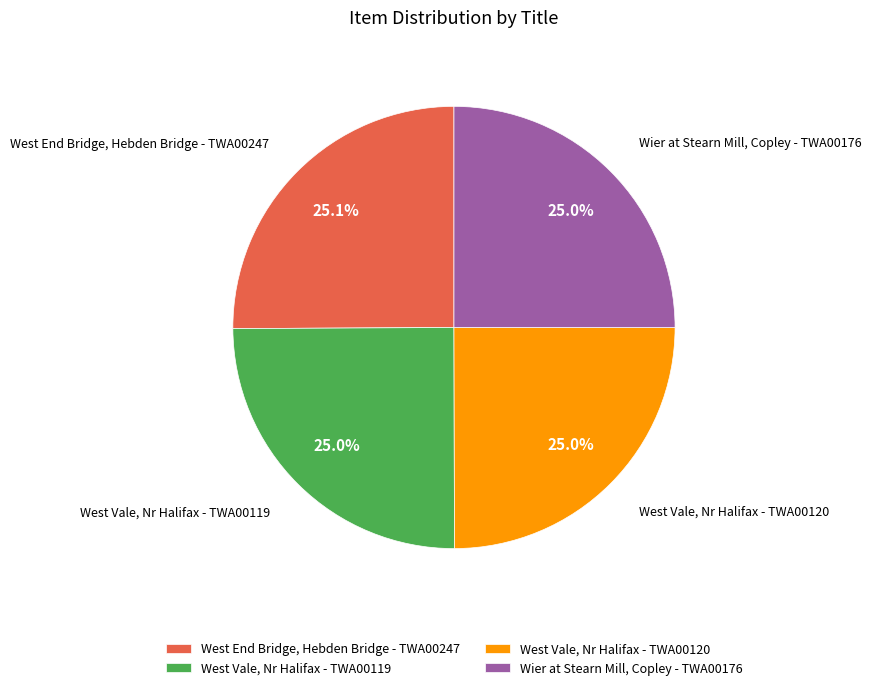

To the nearest percent, what percentage of the pie is Wier at Stearn Mill, Copley - TWA00176?

25%